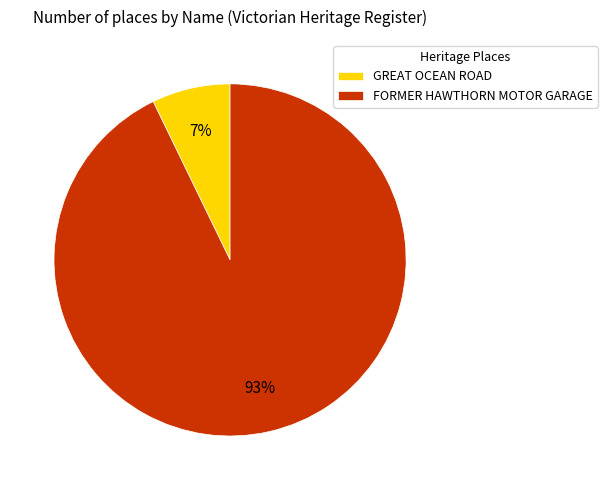

To the nearest percent, what portion does FORMER HAWTHORN MOTOR GARAGE represent?

93%